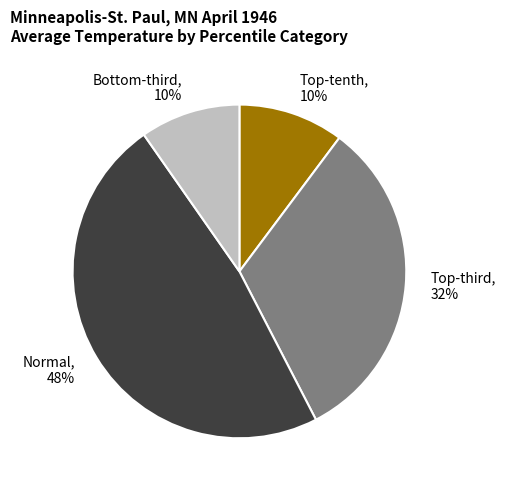

Is there a majority slice in this chart?

No